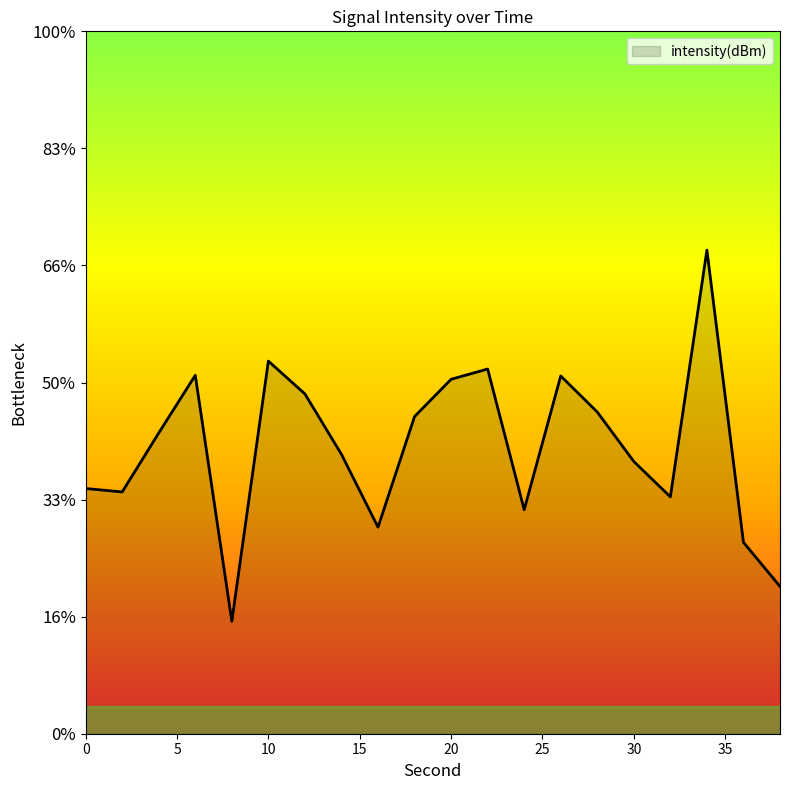

Reading left to right, extract all data points from this chart.

-125.8	-125.9	-124.9	-123.9	-128.1	-123.6	-124.2	-125.2	-126.5	-124.6	-123.9	-123.8	-126.2	-123.9	-124.5	-125.3	-126.0	-121.7	-126.7	-127.5